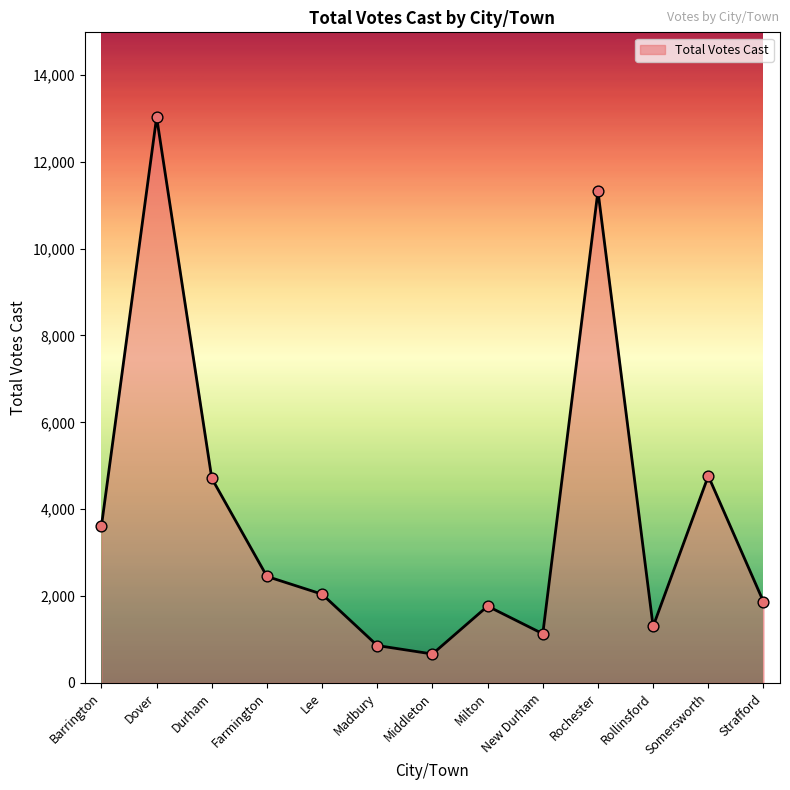

What is the change in value from Durham to Milton?

-2942